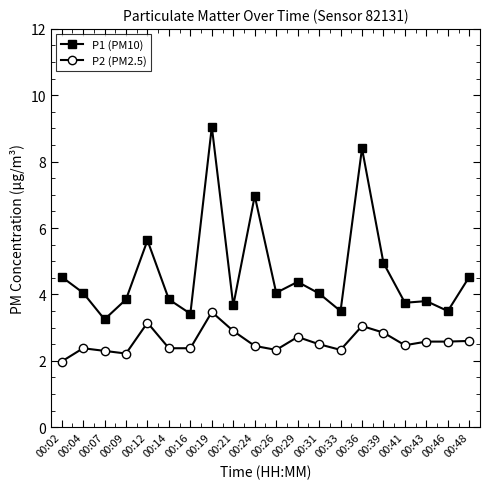

True or false: P2 (PM2.5) and P1 (PM10) intersect in this chart.

False